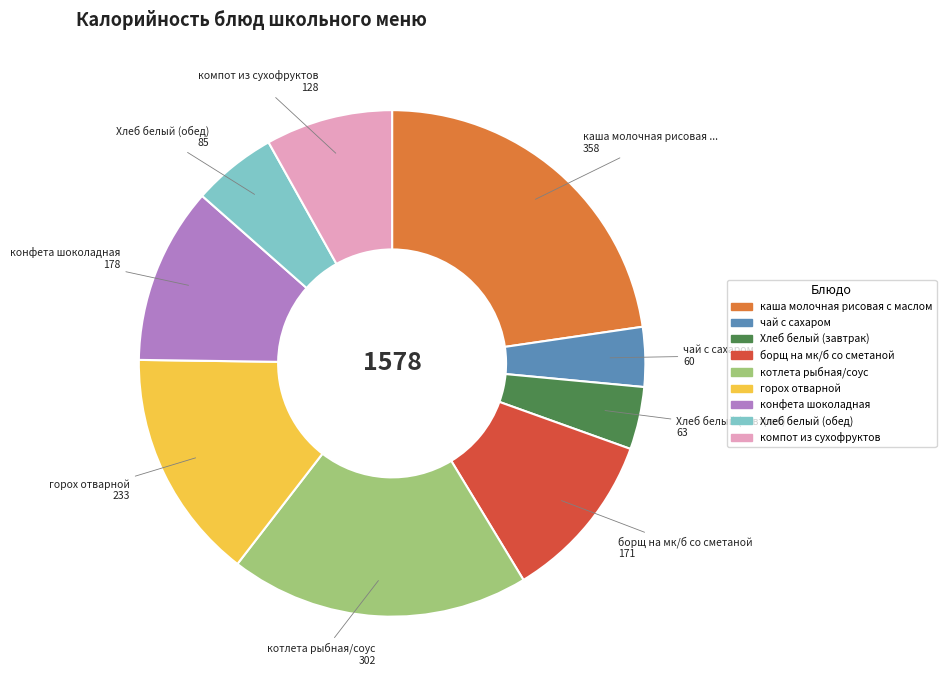

Does any single category account for the majority?

No